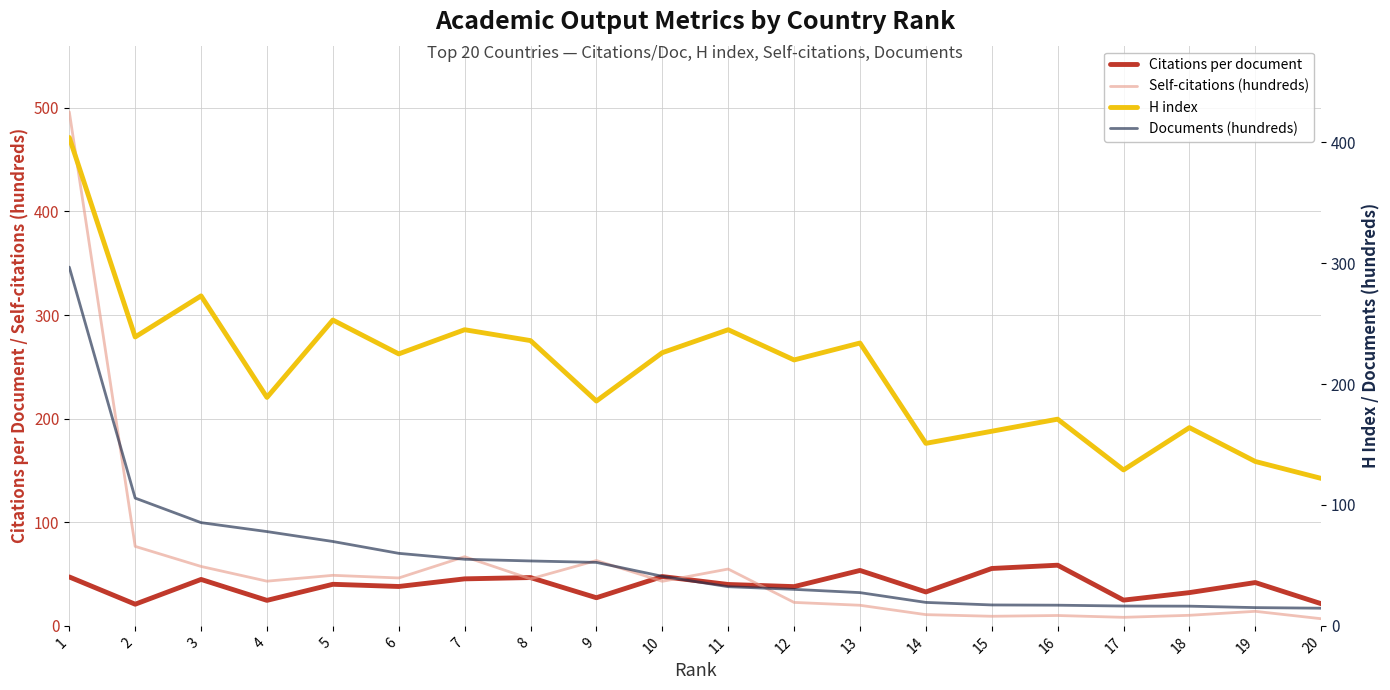

Which series changed the most between 13 and 15?

H index